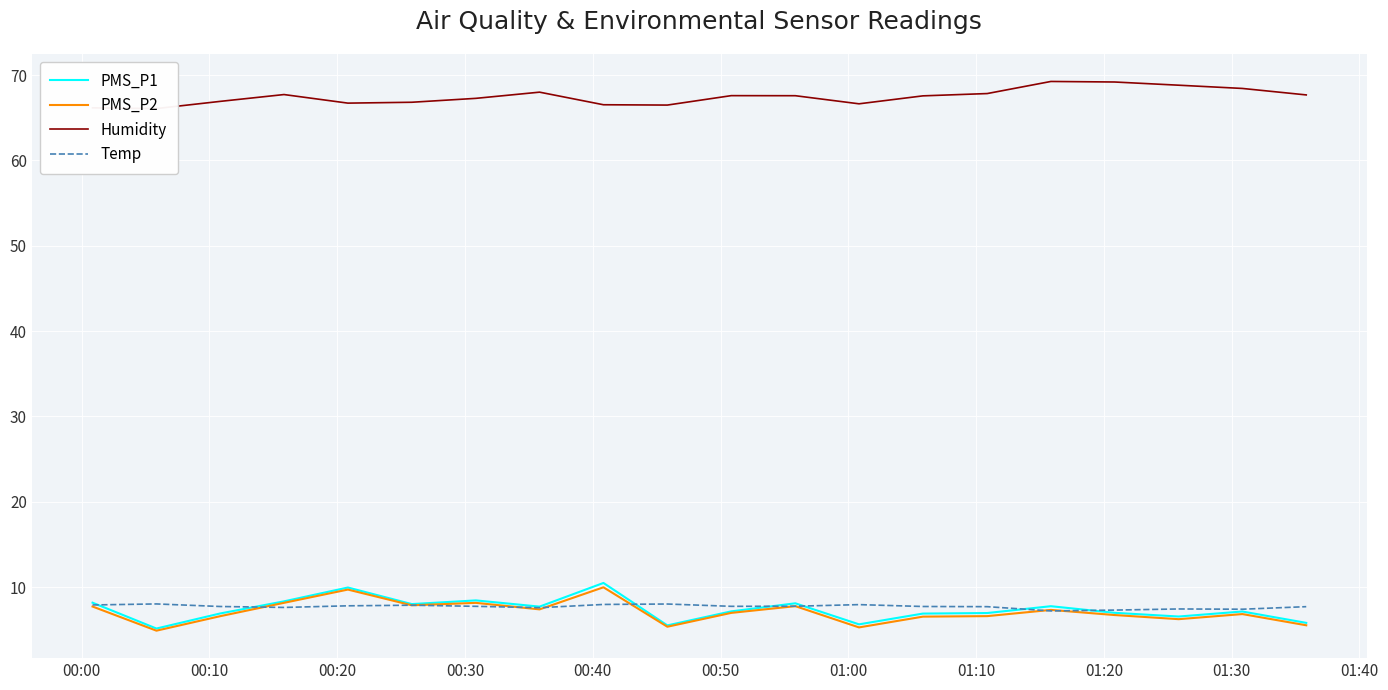

What is the minimum value for Temp?

7.2